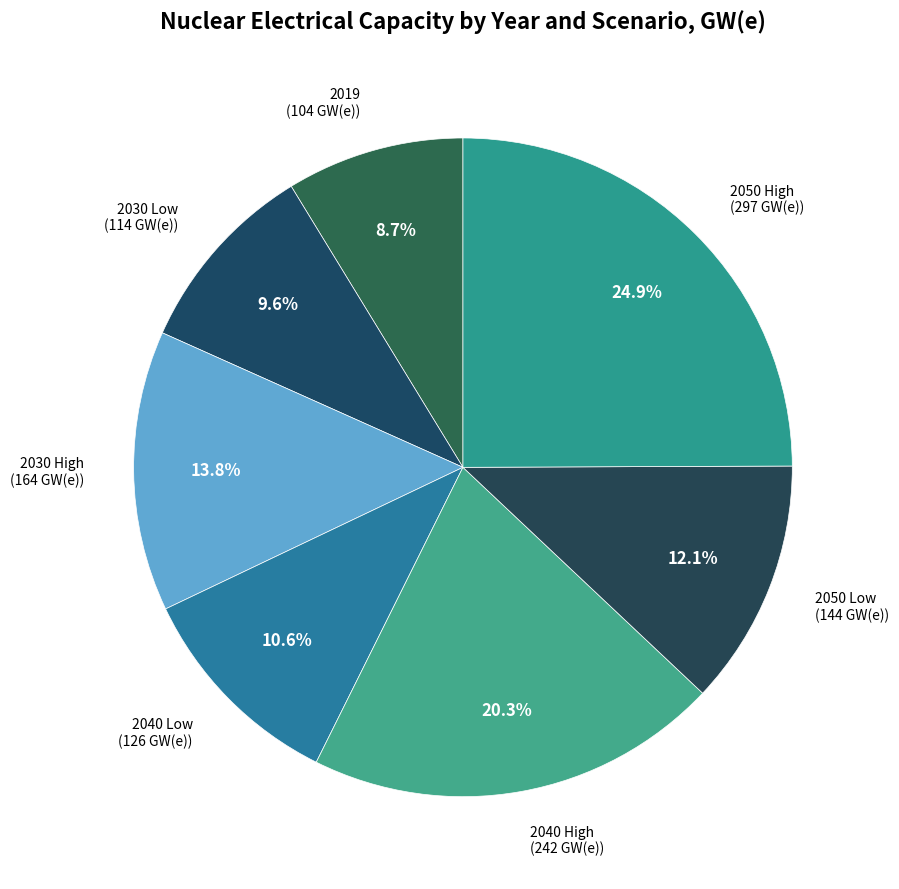

To the nearest percent, what is the average slice percentage?

14%